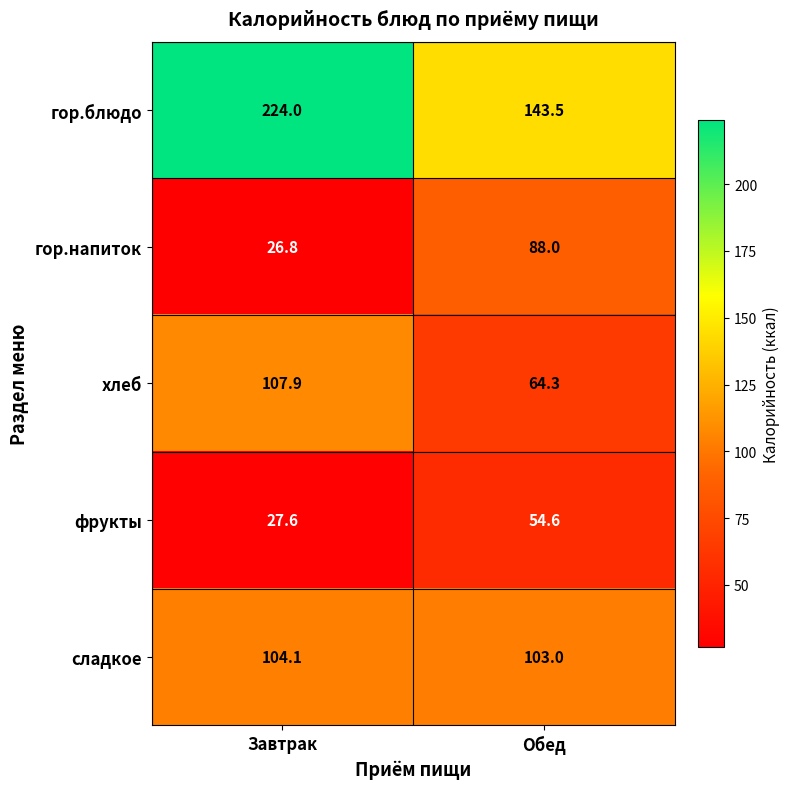

Reading left to right, extract all data points from this chart.

гор.блюдо: 224.0	143.5
гор.напиток: 26.8	88.0
хлеб: 107.9	64.3
фрукты: 27.6	54.6
сладкое: 104.1	103.0